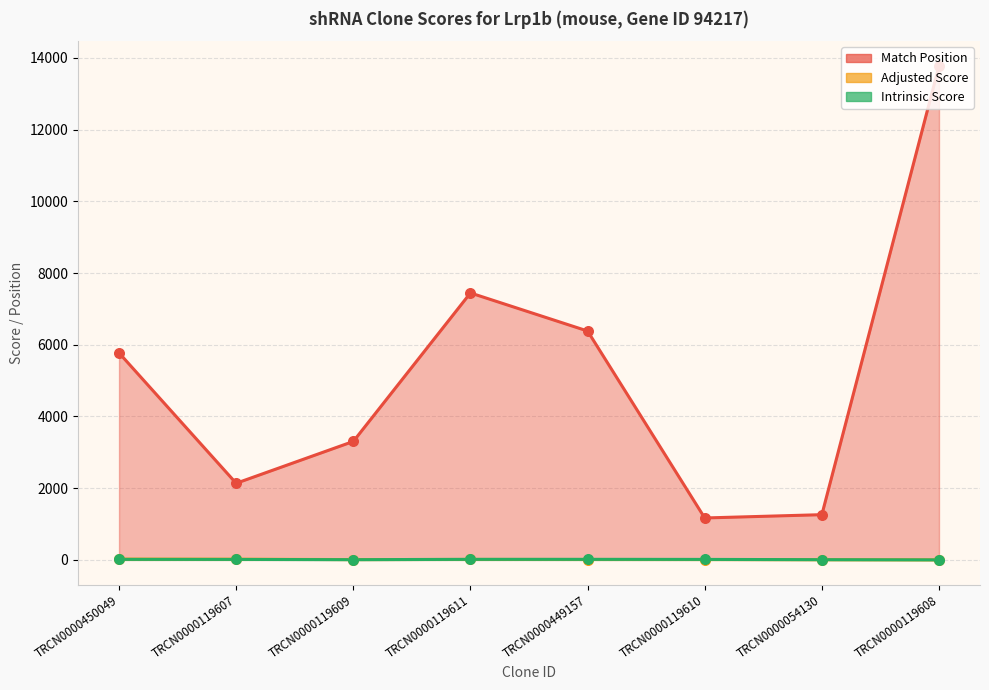

Which series contains the highest Y value?

Match Position